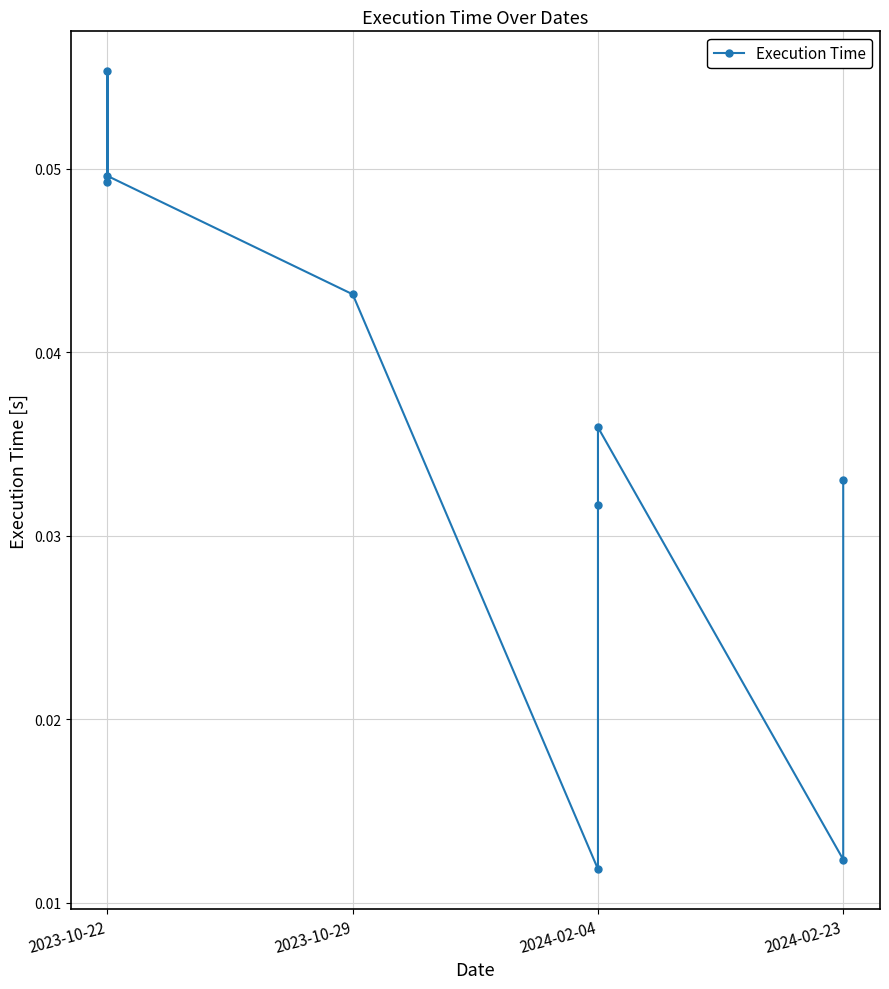

How many points are higher than both their immediate neighbors (excluding endpoints)?

2